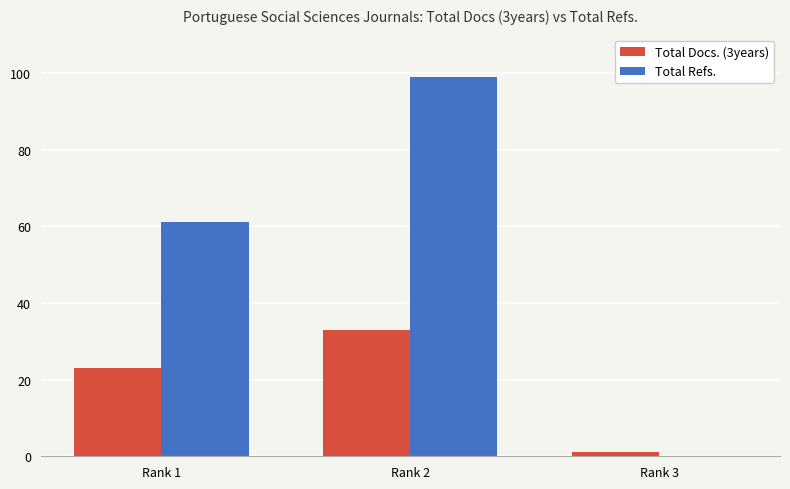

Reading right to left, list all the values displayed in this chart.

Total Docs. (3years): 1	33	23
Total Refs.: 0	99	61